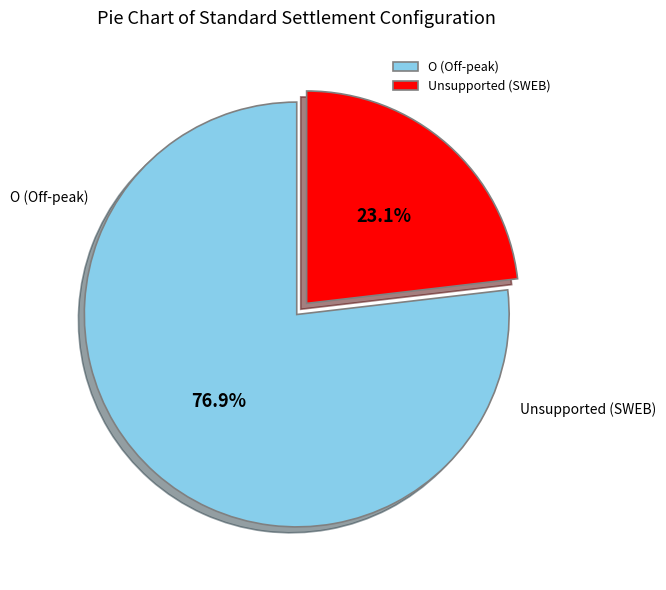

To the nearest percent, what is the difference between the O and Unsupported (SWEB) slice percentages?

54%